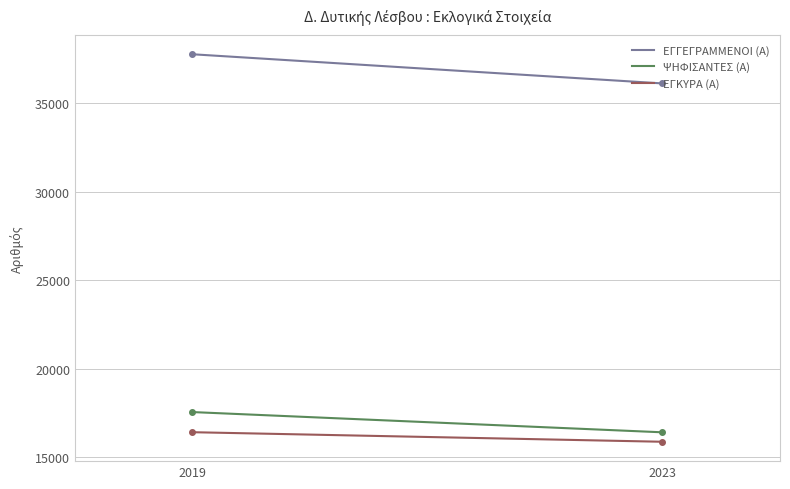

Which series has the largest total across all categories?

ΕΓΓΕΓΡΑΜΜΕΝΟΙ (Α)